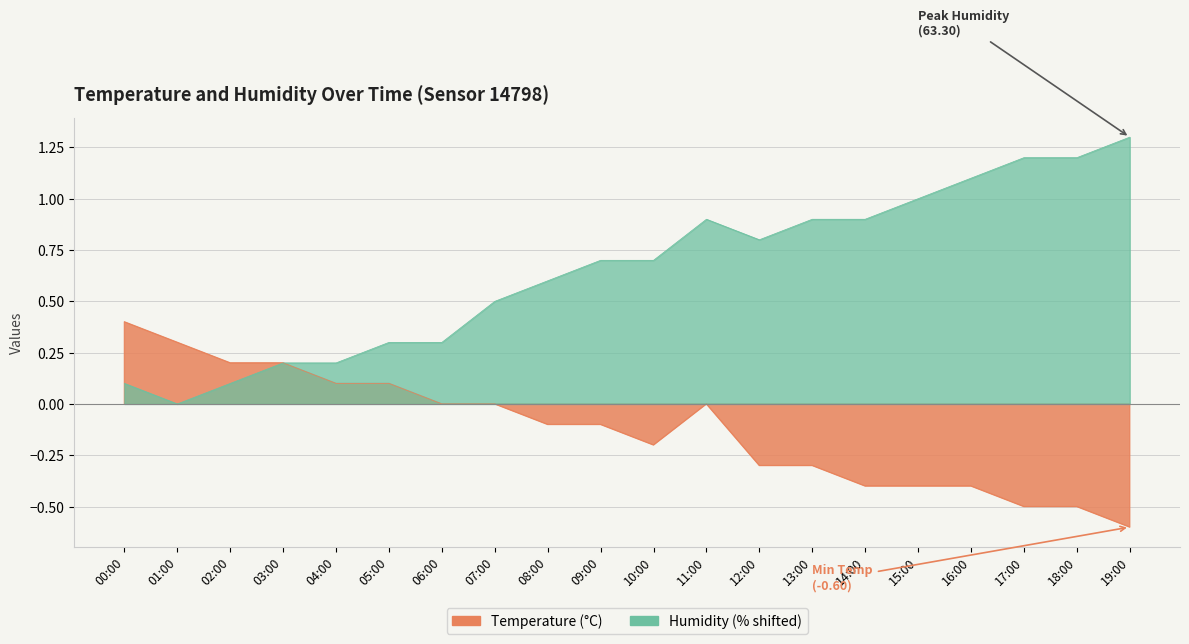

Which series ends up on top after the final intersection of Humidity and Temperature?

Humidity